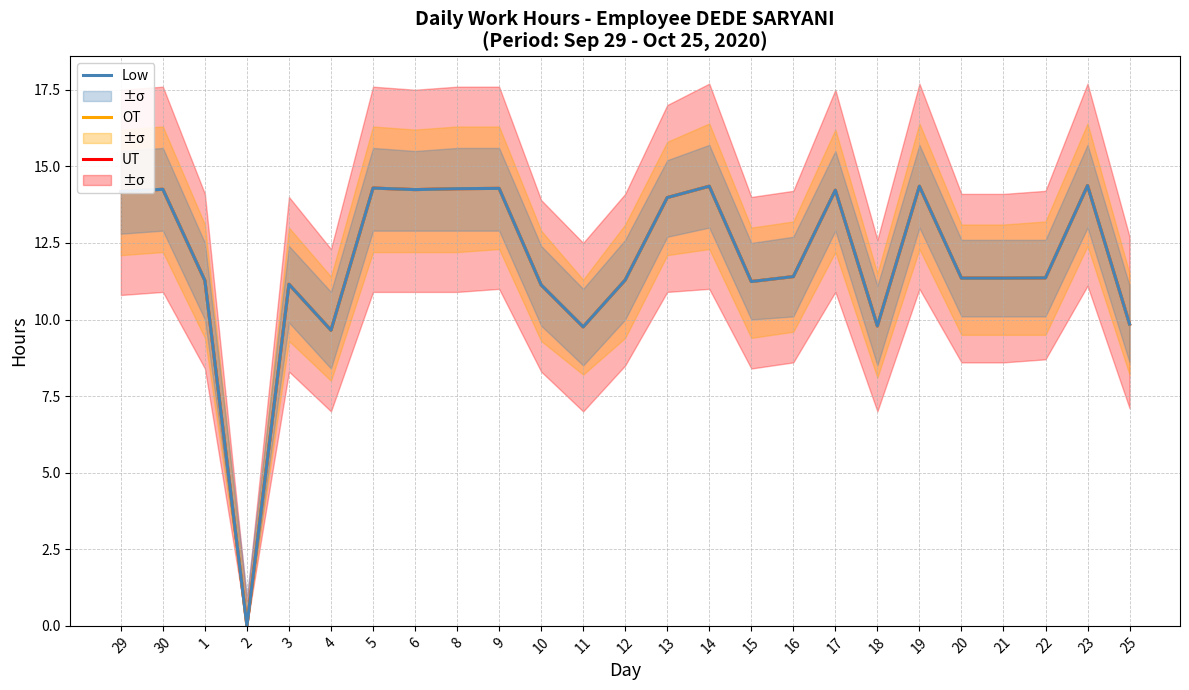

True or false: Low has a value of 4.3 at 15.

False